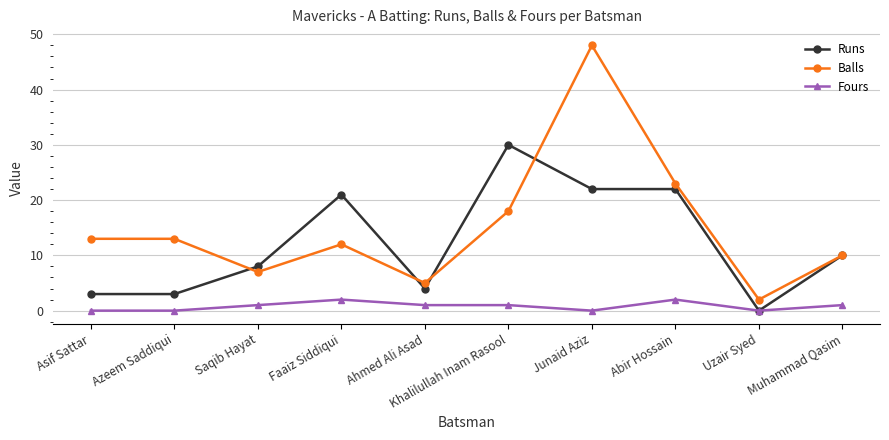

What is the label of the 5th point from the left?

Ahmed Ali Asad